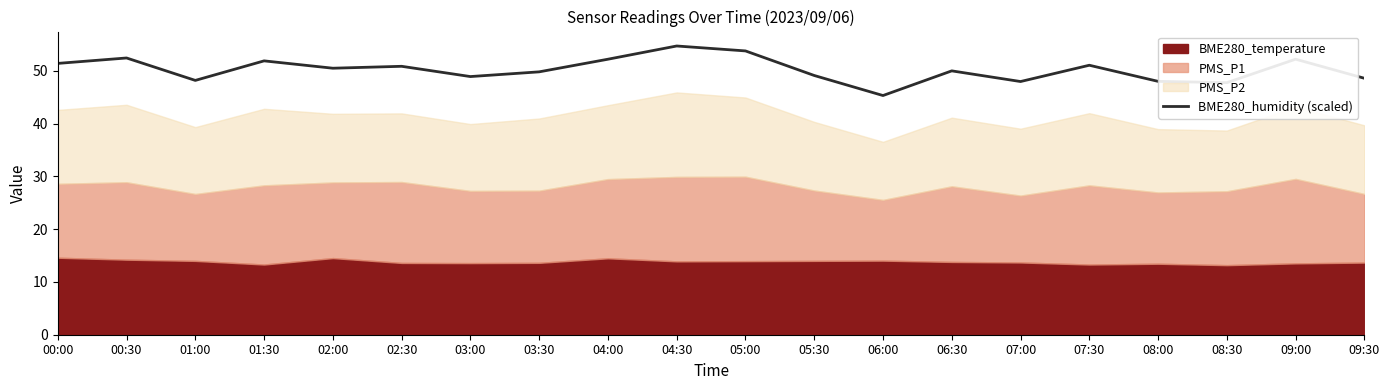

Which category has the lowest value across all series?

06:00